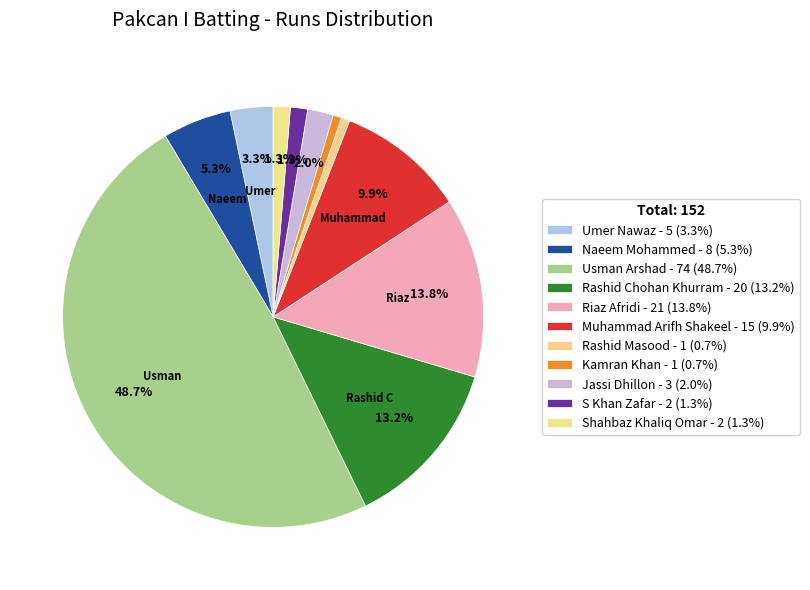

To the nearest percent, what is the average slice percentage?

9%